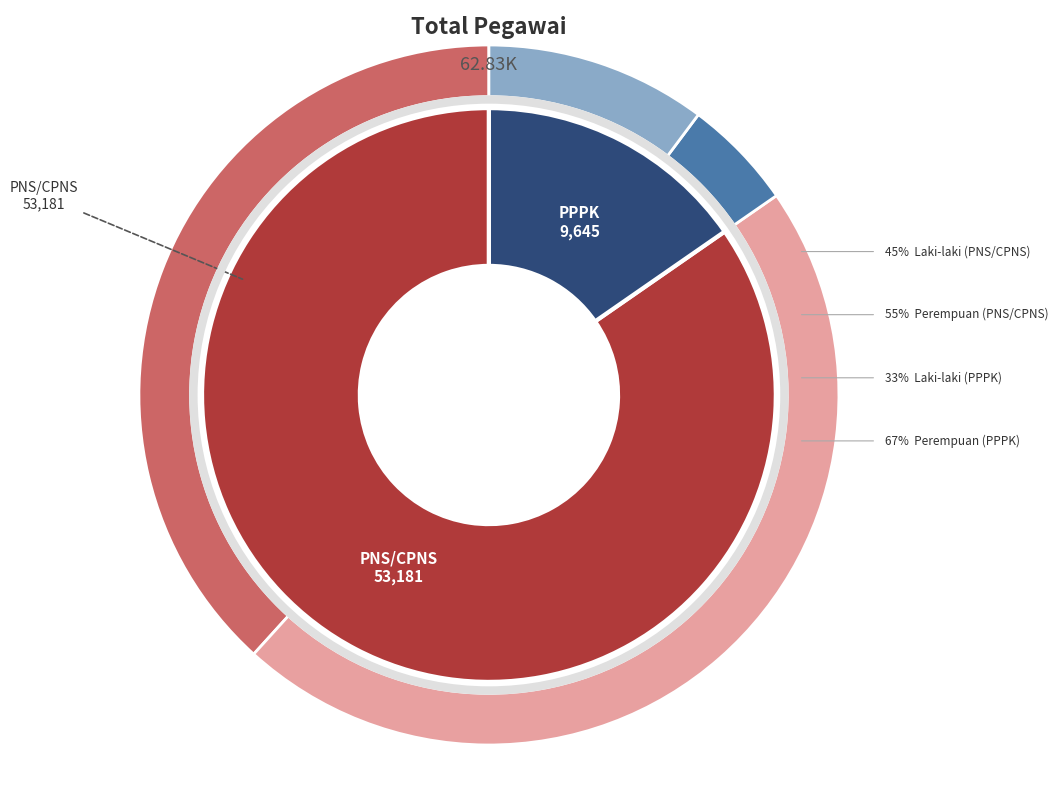

What is the largest slice in the pie chart?

PNS/CPNS